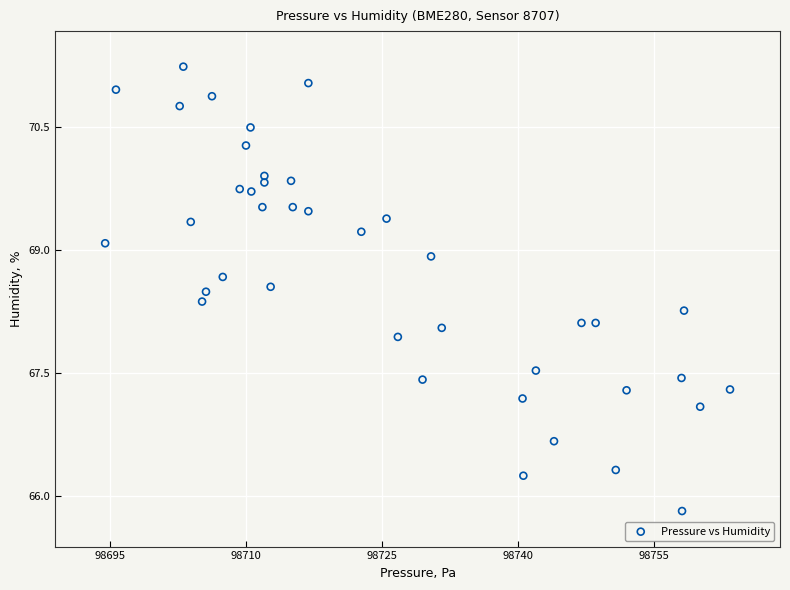

What is the range of X values (max minus min)?

68.9